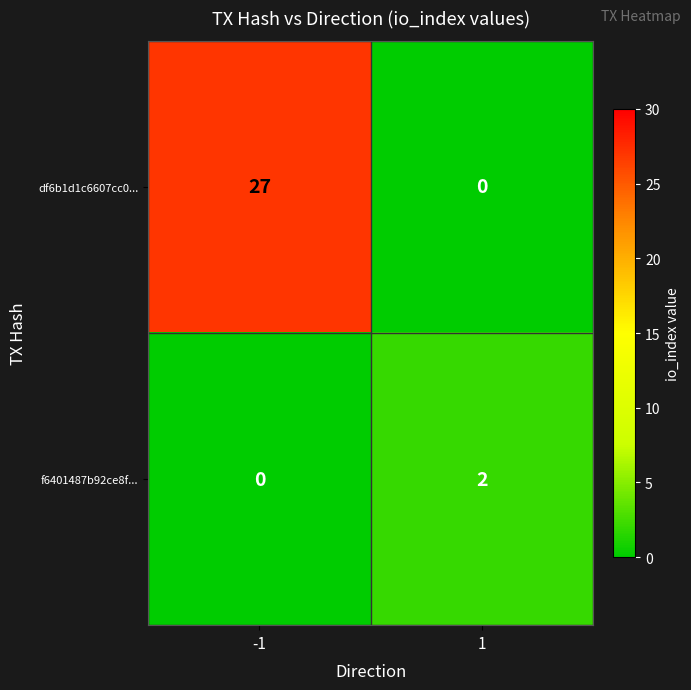

Reading left to right, list all the values displayed in this chart.

df6b1d1c6607cc0...: -1=27	1=0
f6401487b92ce8f...: -1=0	1=2